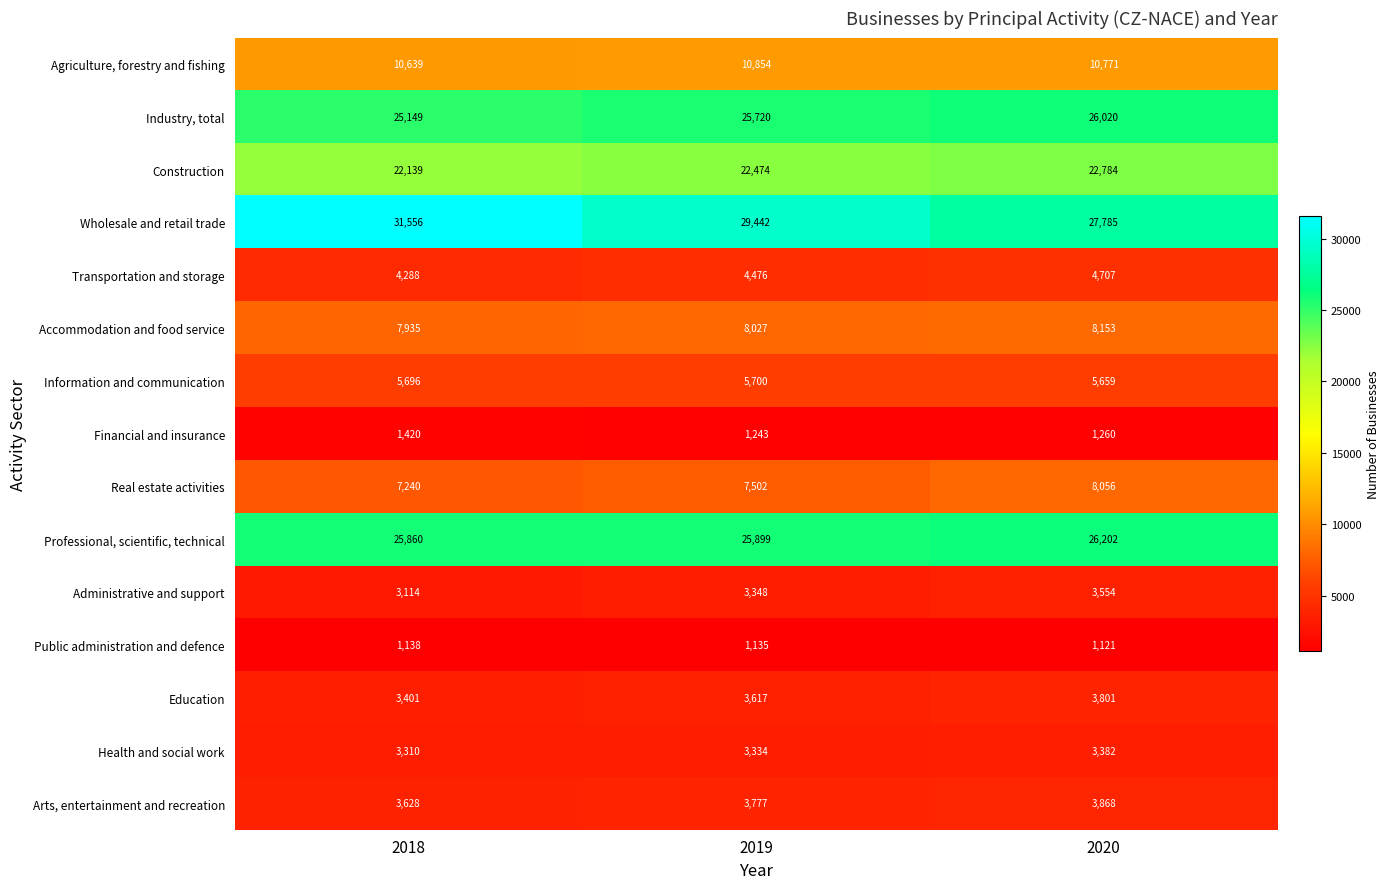

At which label is Agriculture, forestry and fishing closest to 10746?

2020